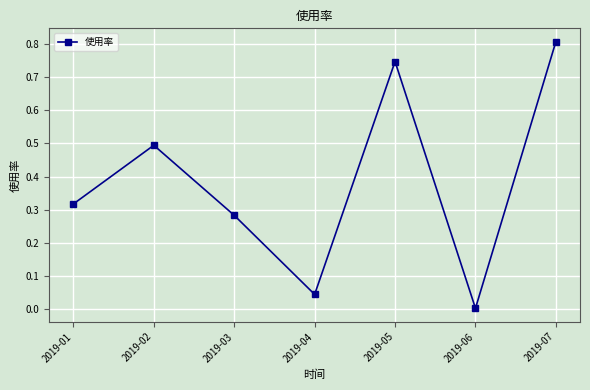

True or false: the data shows 0.2 at 2019-01.

False